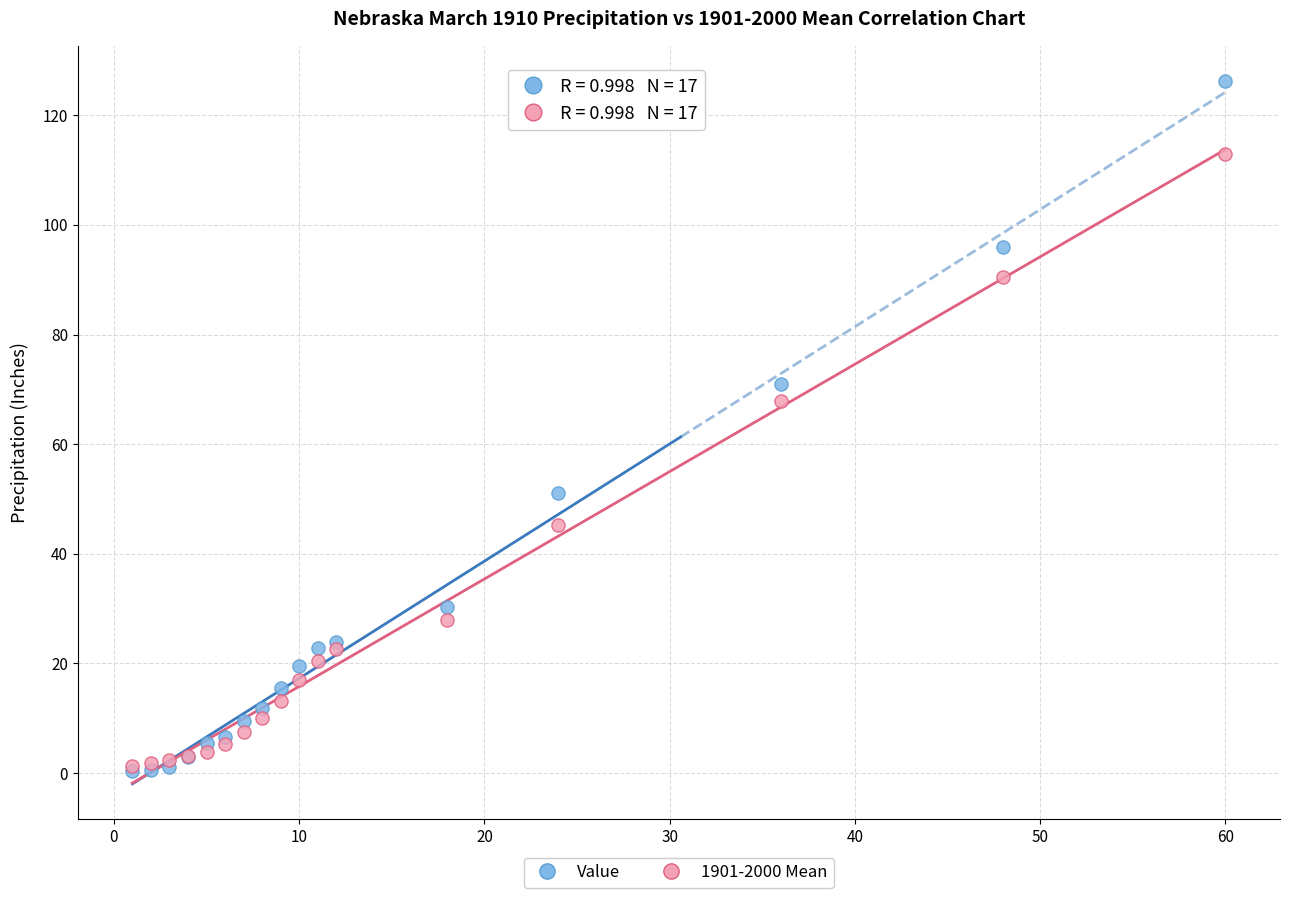

Which series has the largest Y range (max minus min)?

Value